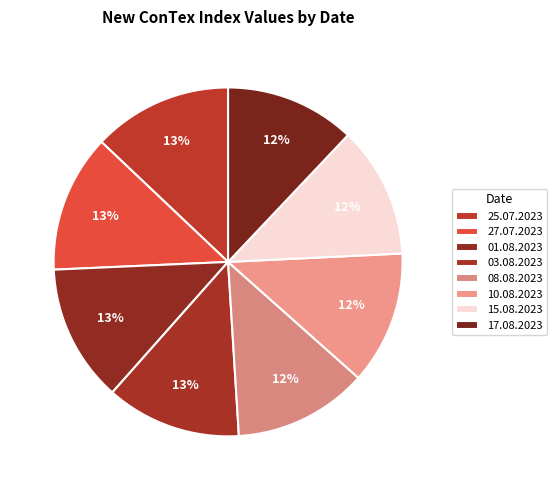

Is the sum of 17.08.2023 and 10.08.2023 greater than half?

No